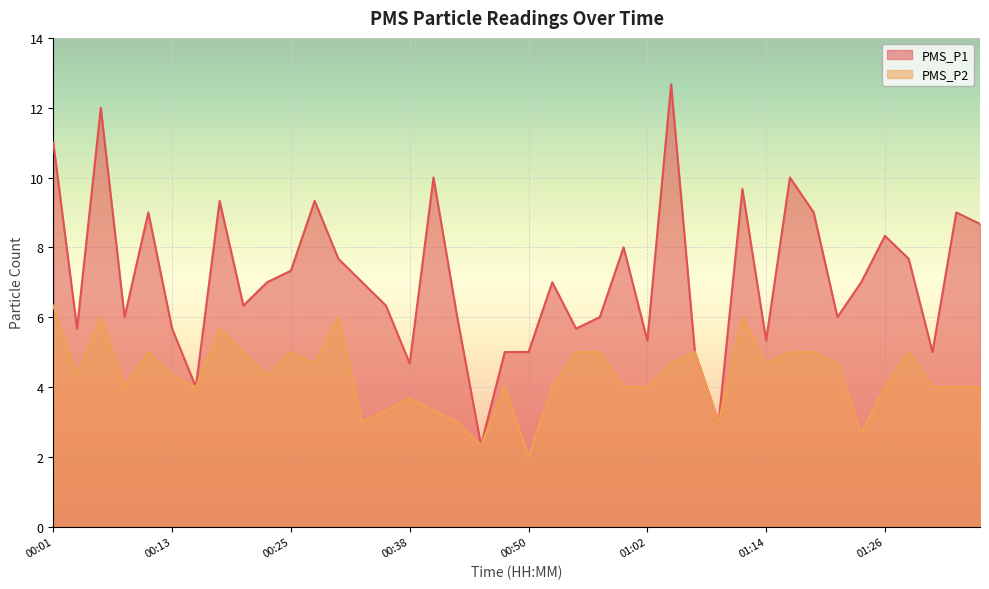

The value of PMS_P1 at 00:57 is 6.0. True or false?

True